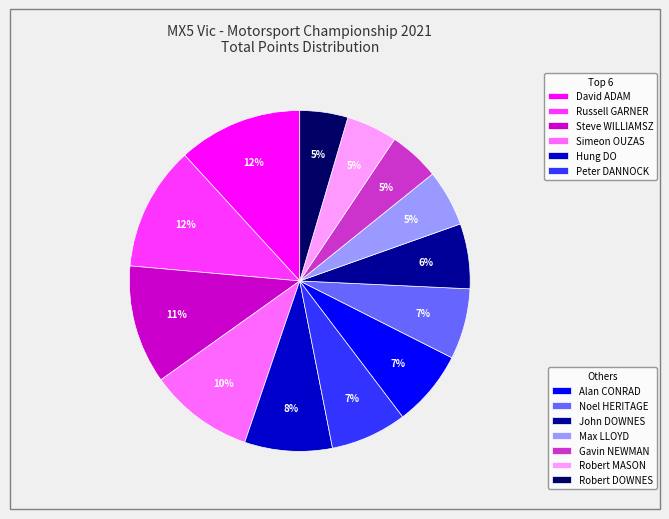

To the nearest percent, what is the average slice percentage?

8%